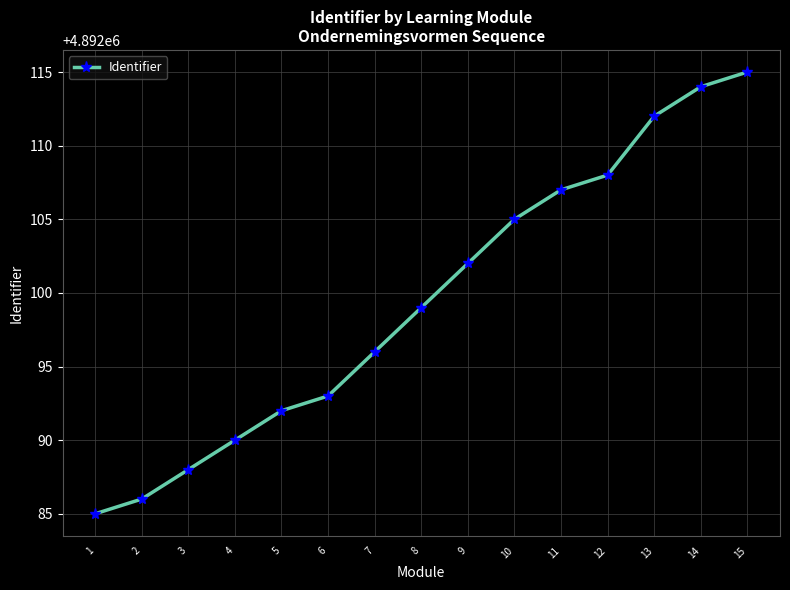

What is the ratio of the value at 9 to the value at 8?

1.0